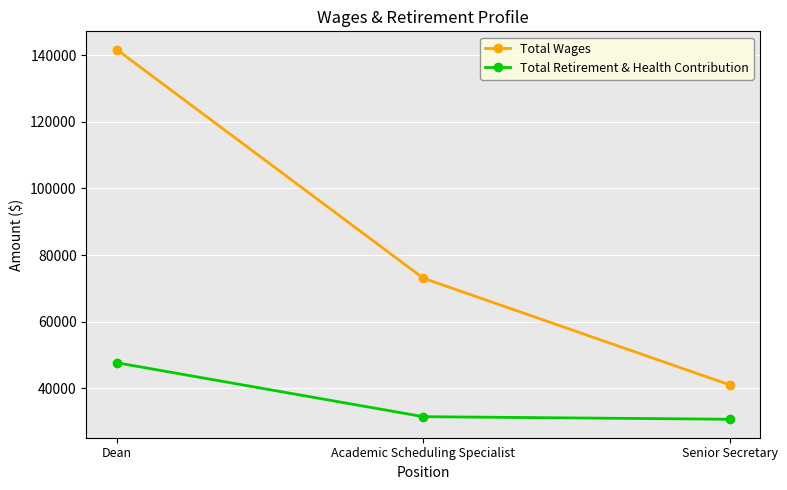

The value of Total Retirement & Health Contribution at Senior Secretary is 13964. True or false?

False